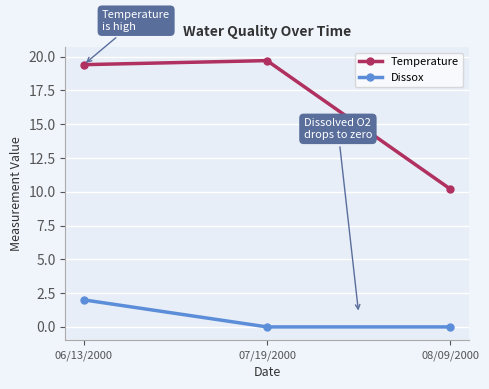

Reading left to right, transcribe all the data shown in this chart.

Temperature: 06/13/2000=19.4	07/19/2000=19.7	08/09/2000=10.2
Dissox: 06/13/2000=2.0	07/19/2000=0.0	08/09/2000=0.0